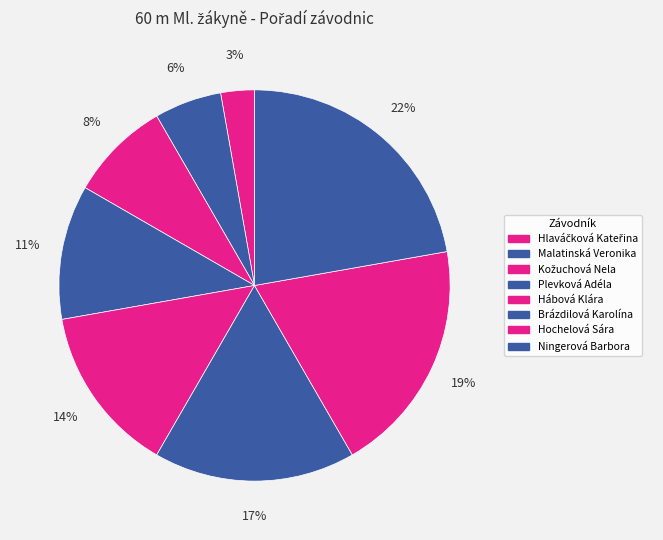

Do Hlaváčková Kateřina and Ningerová Barbora together represent more than half of the pie?

No